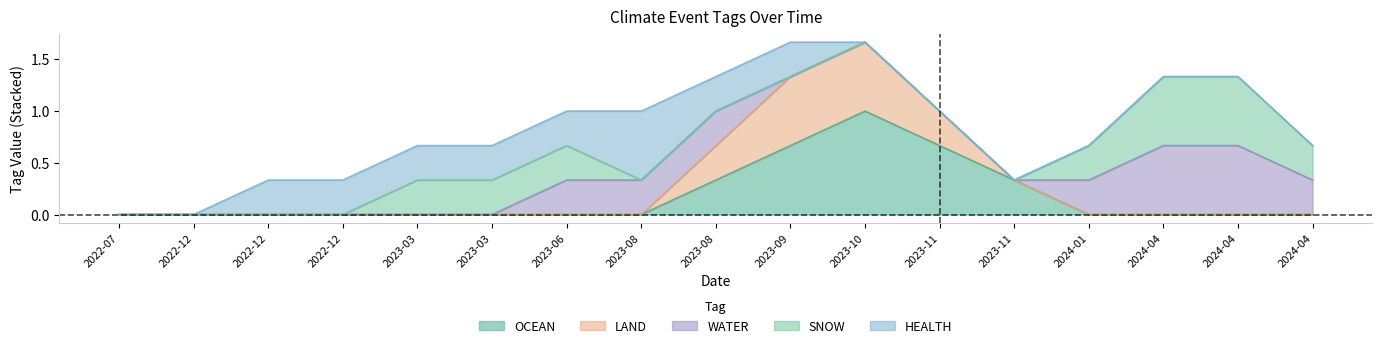

At which label is LAND closest to 0?

2022-07-25